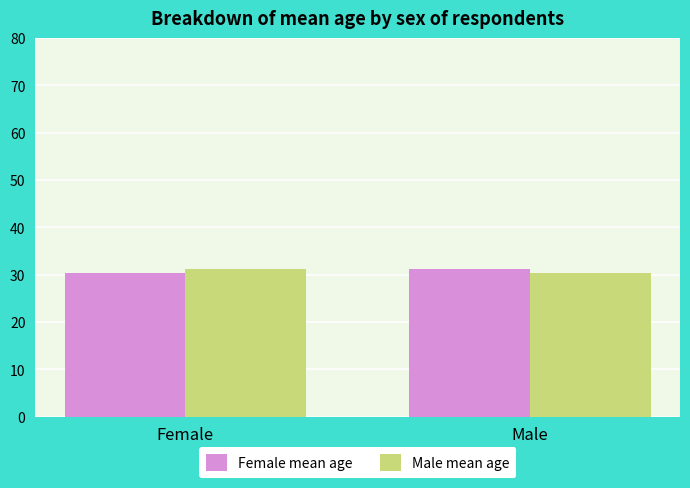

What is the minimum value shown in the chart?

30.4